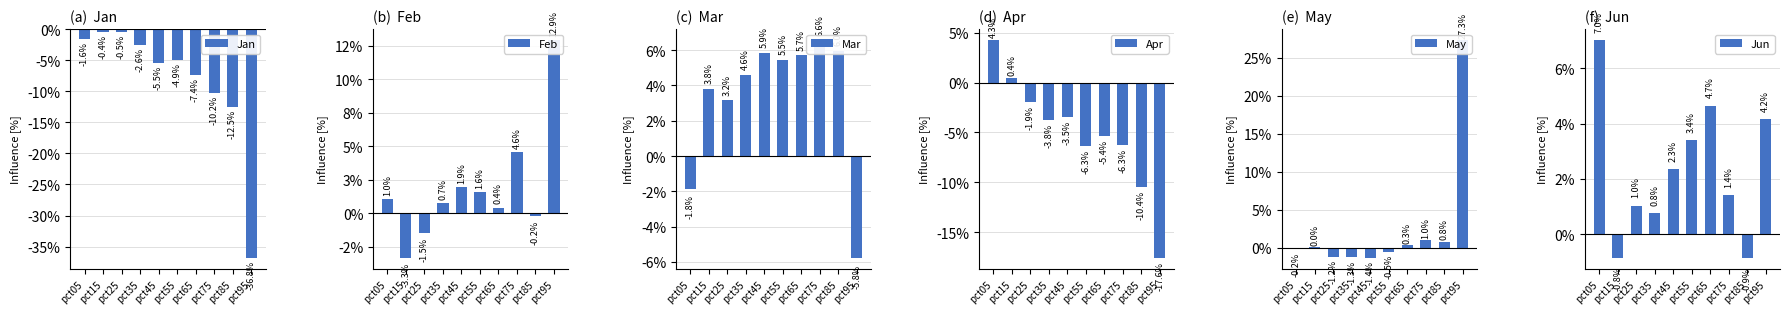

How many series are shown in this chart?

6